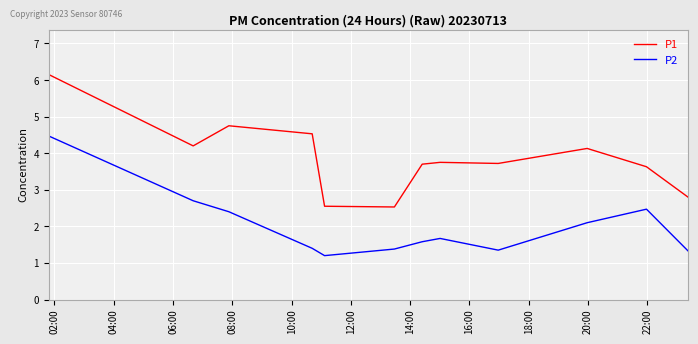

True or false: P1 and P2 cross at least once.

False